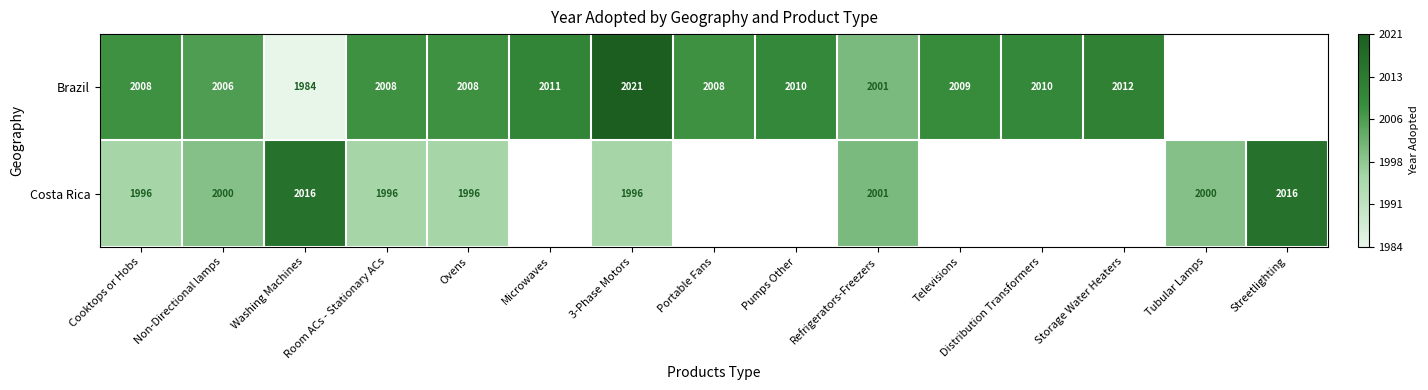

The Brazil series shows 3520.4 at Ovens. True or false?

False